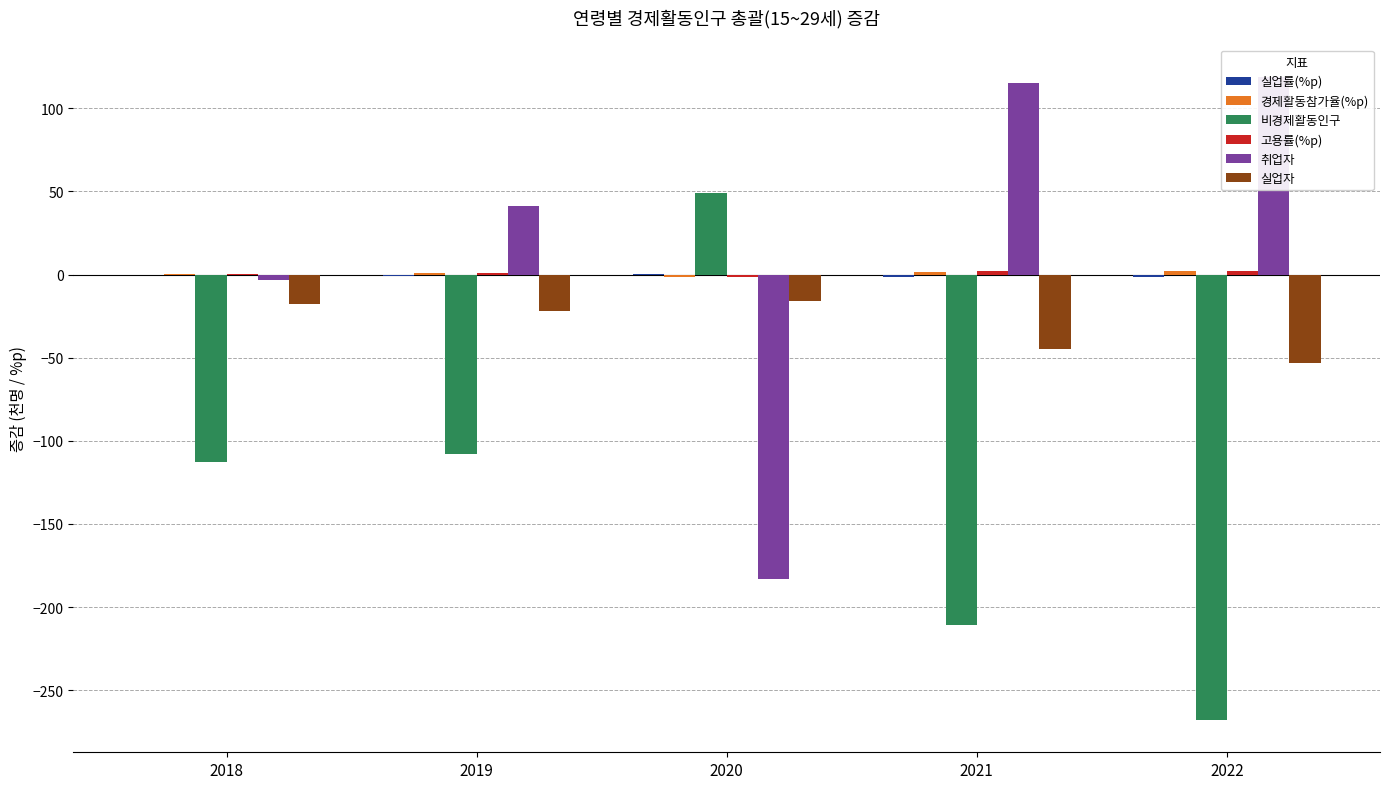

At 2022, list the series in order from smallest to largest.

비경제활동인구, 실업자, 실업률(%p), 경제활동참가율(%p), 고용률(%p), 취업자